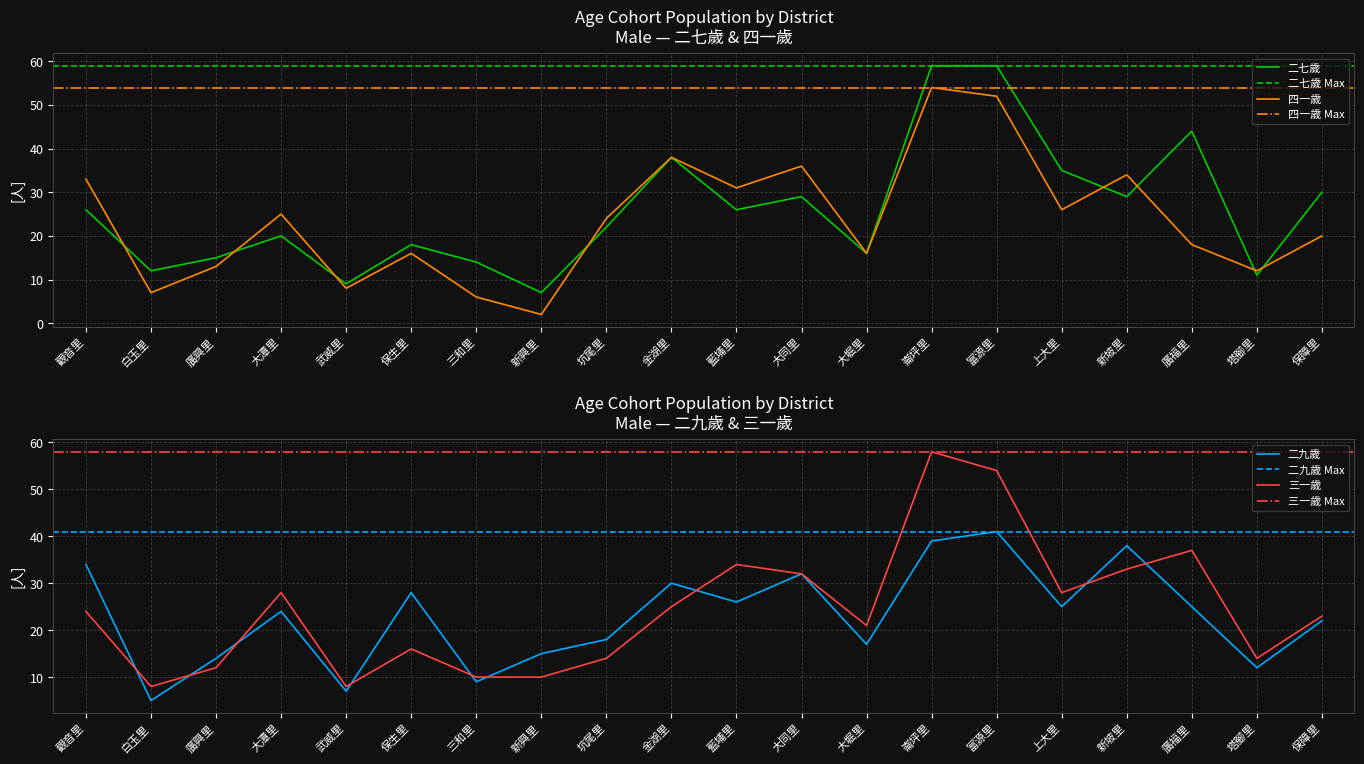

At how many categories does at least one series exceed 50?

2